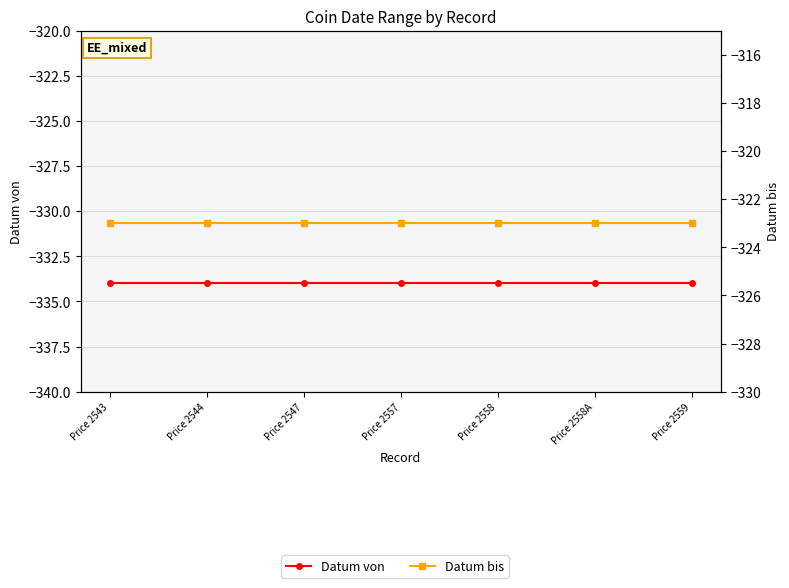

At which category does the chart reach its peak across all series?

Price 2543